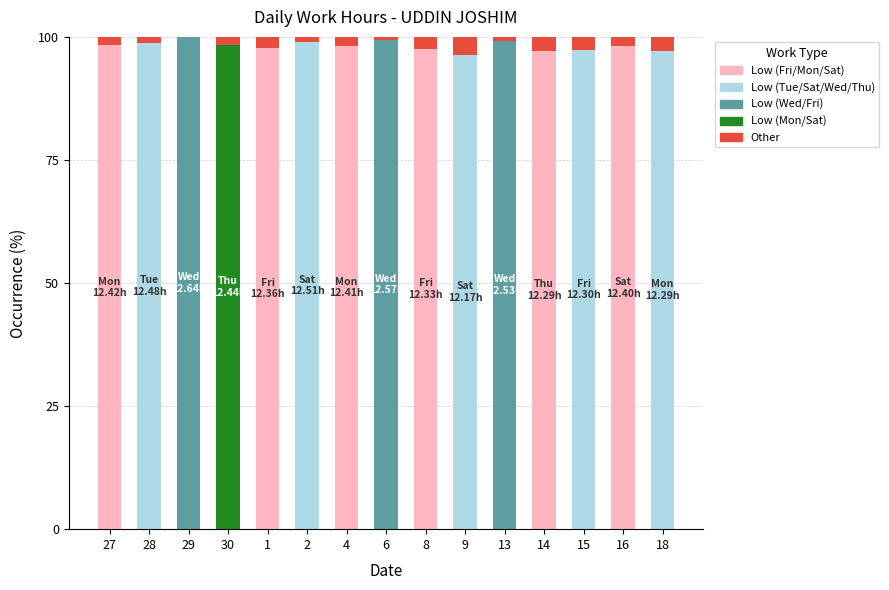

What is the total value across all series at 9?

100.0